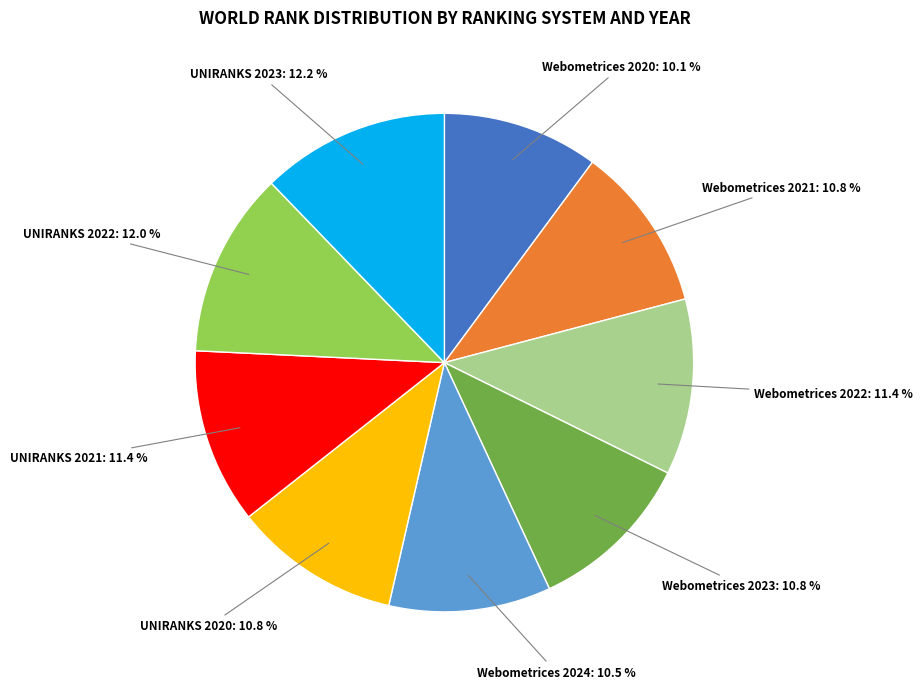

Does Webometrices 2024: 10.5 % account for over 50% of the chart?

No